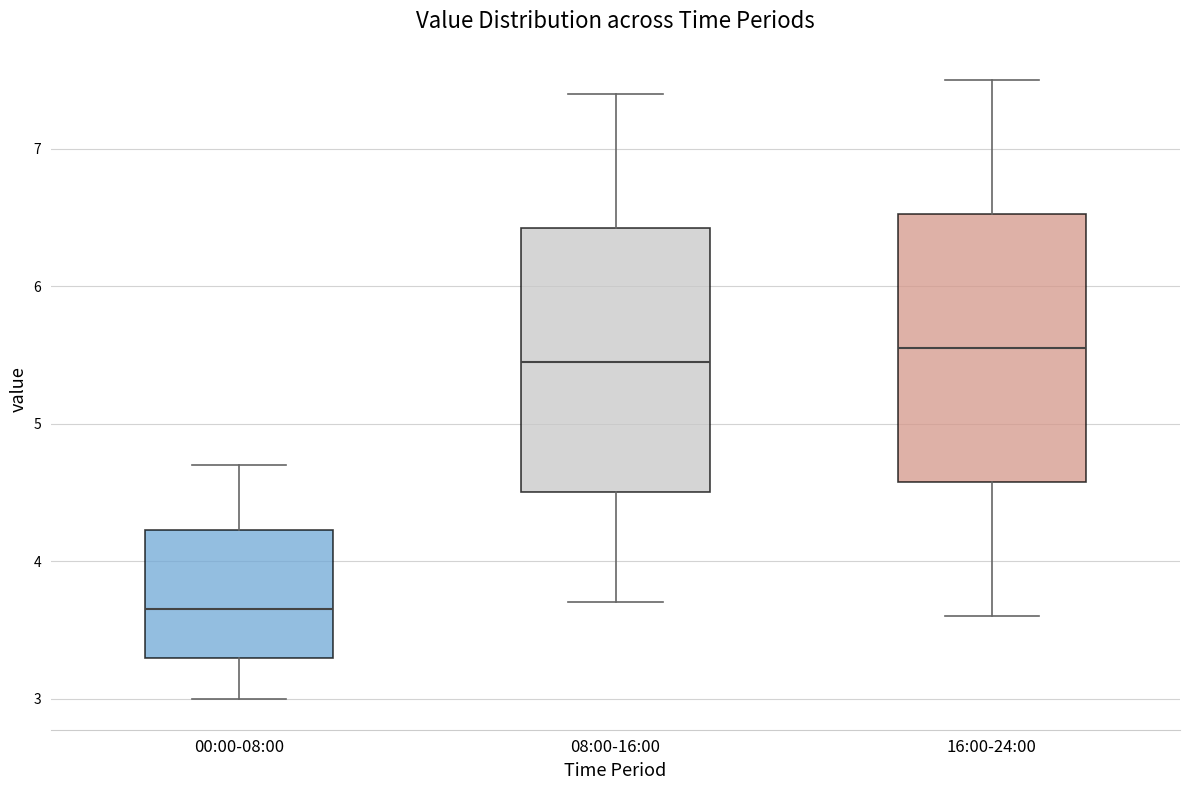

Reading left to right, read every box against the y-axis: the position of its median line, the range the box covers, and the ends of its whiskers. The values are not printed on the chart, so give them approximately, as read against the axis.

00:00-08:00: median 3.7, box 3.3 to 4.2, whiskers 3.0 to 4.7
08:00-16:00: median 5.5, box 4.5 to 6.4, whiskers 3.7 to 7.4
16:00-24:00: median 5.6, box 4.6 to 6.5, whiskers 3.6 to 7.5